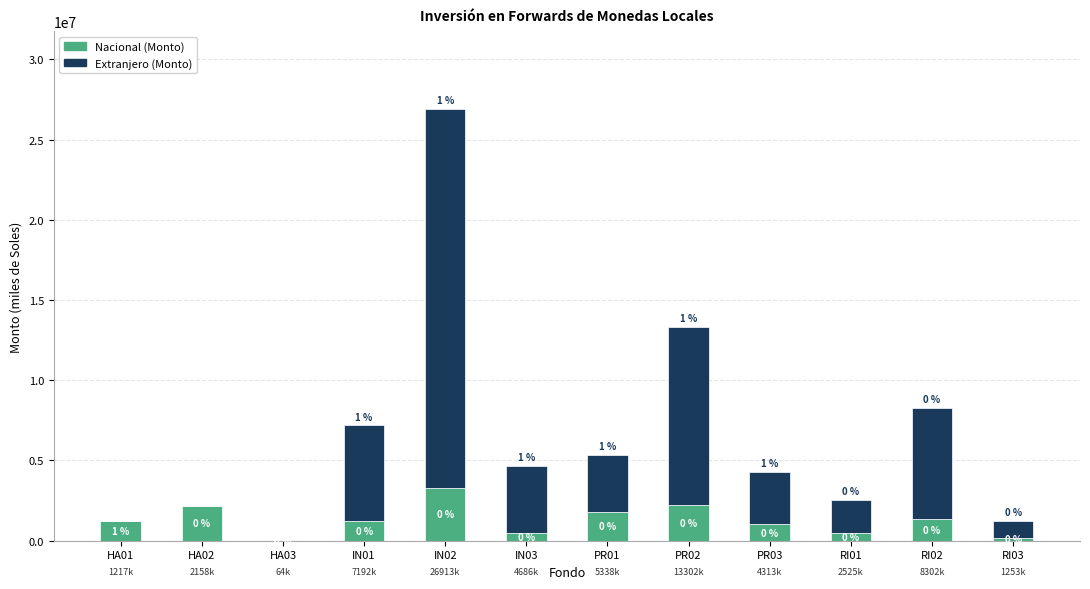

At which label does Nacional (Monto) reach its peak?

IN02